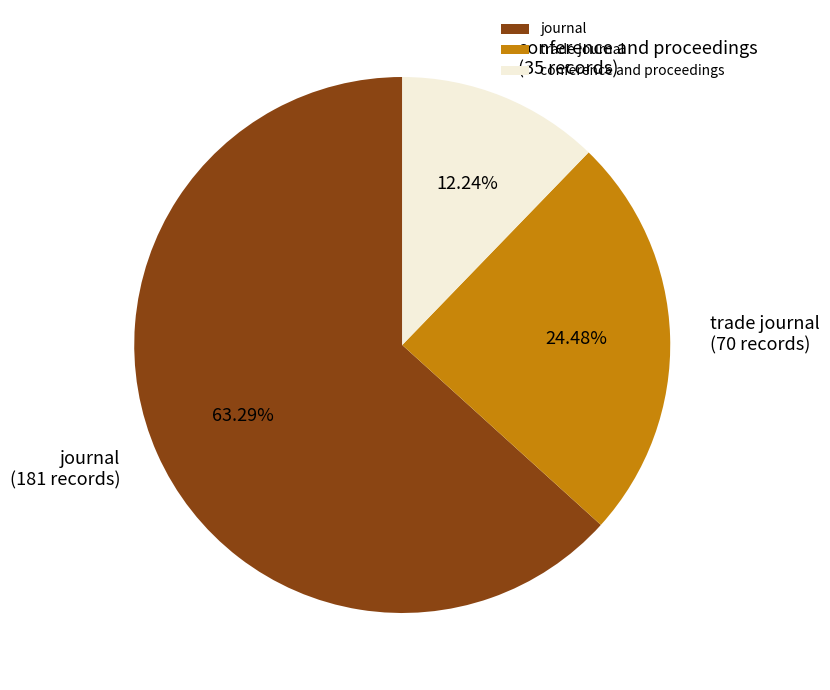

What percentage is the trade journal slice, to the nearest percent?

24%